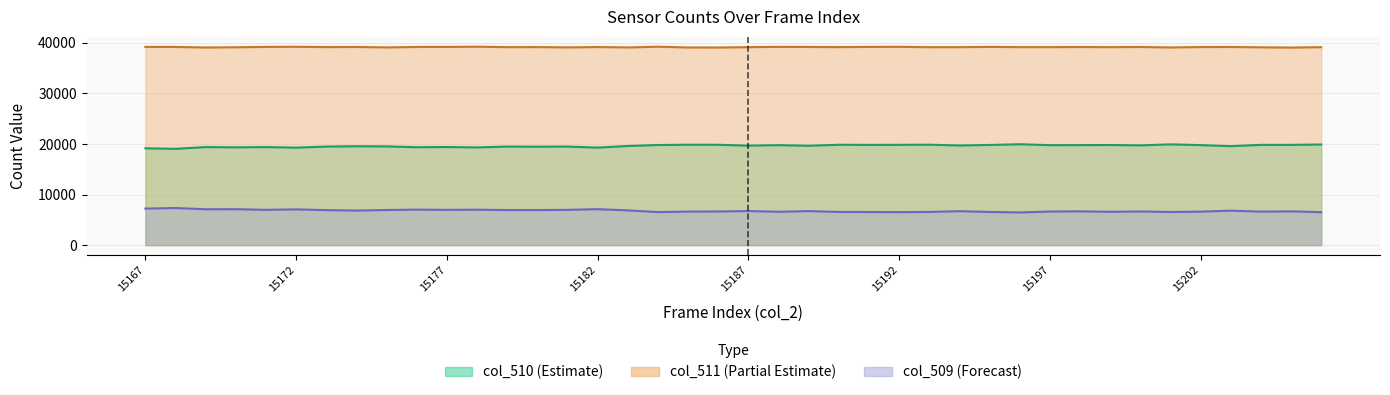

At how many categories does at least one series exceed 19378?

40